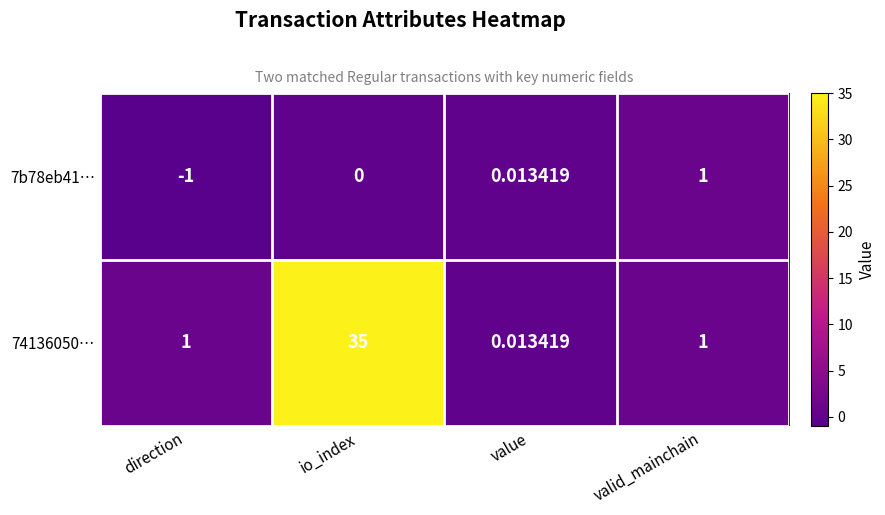

At which category is the sum across all series the highest?

io_index